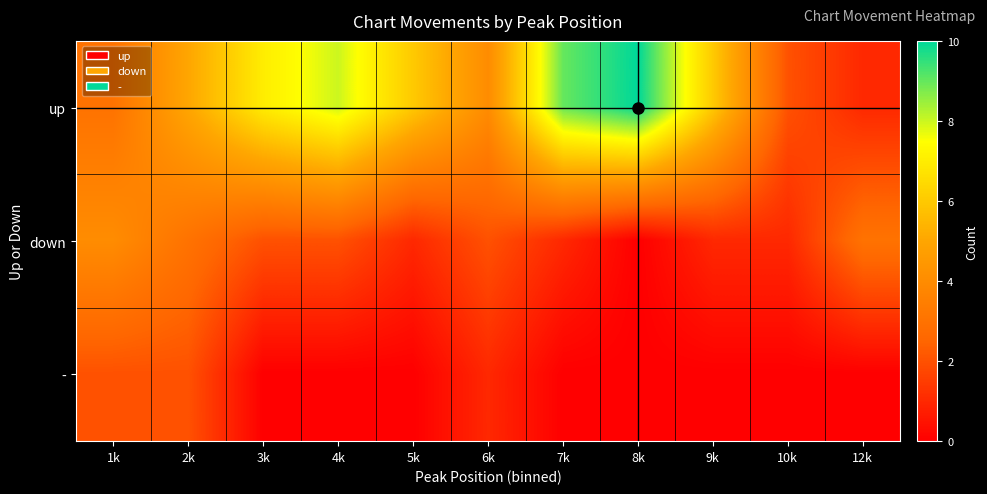

How many data points does each series have?

11